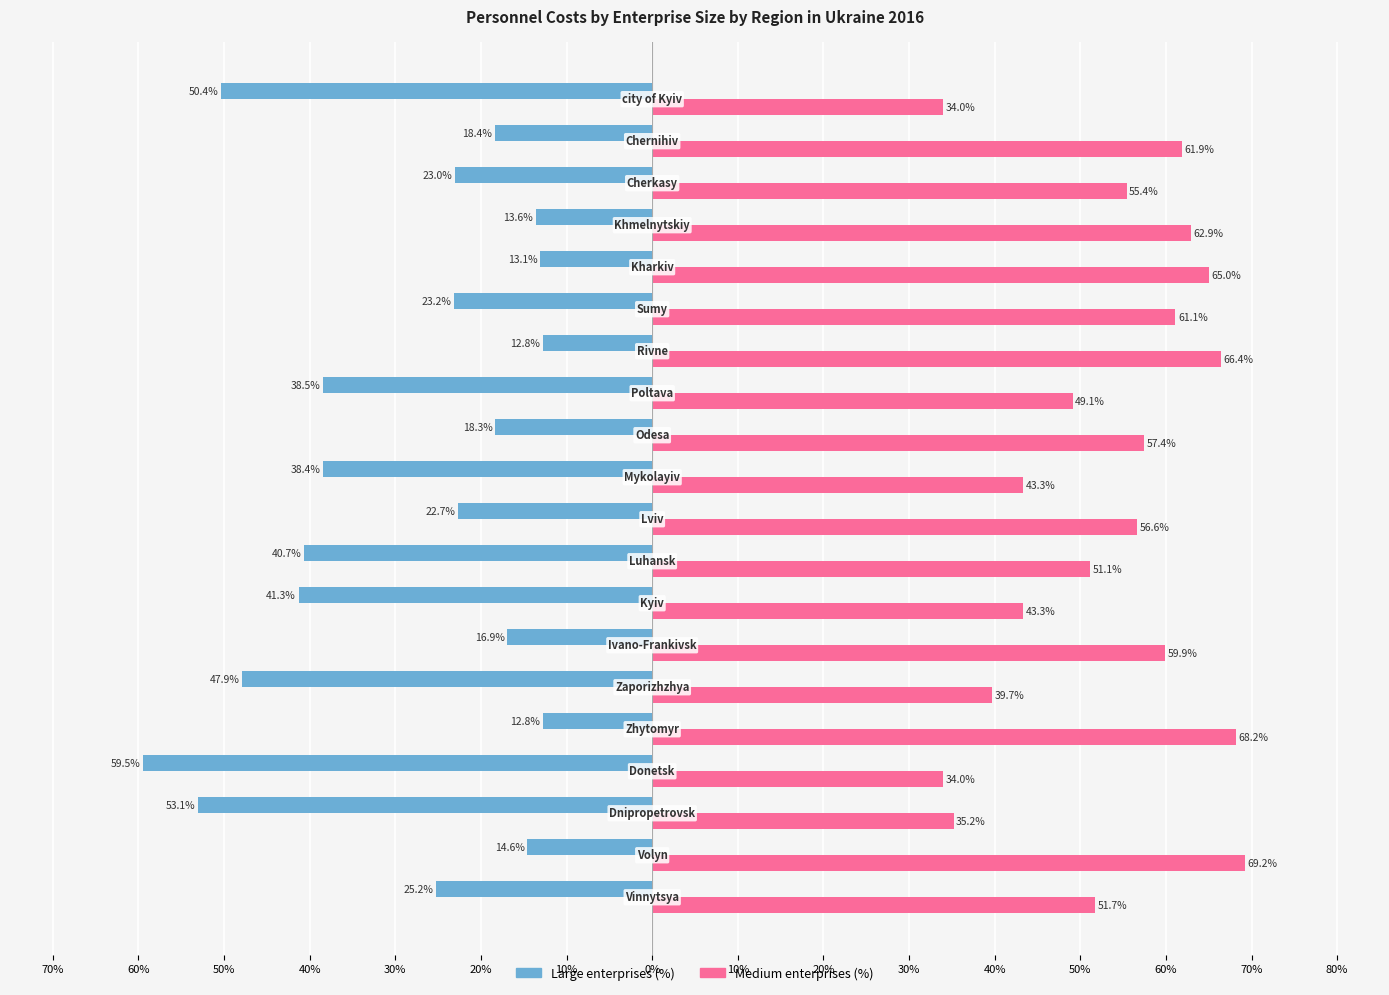

What is the value of the large enterprises (%) bar at the 18th from the left?

-23.0